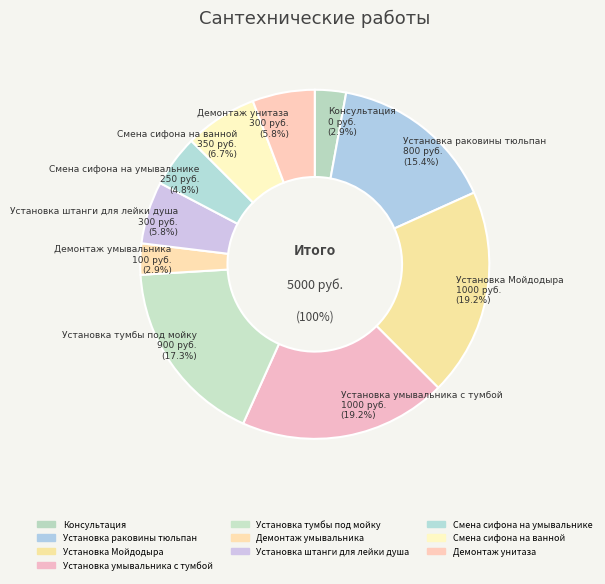

Rank the categories by value from highest to lowest.

Установка Мойдодыра, Установка умывальника с тумбой, Установка тумбы под мойку, Установка раковины тюльпан, Смена сифона на ванной, Установка штанги для лейки душа, Демонтаж унитаза, Смена сифона на умывальнике, Демонтаж умывальника, Консультация